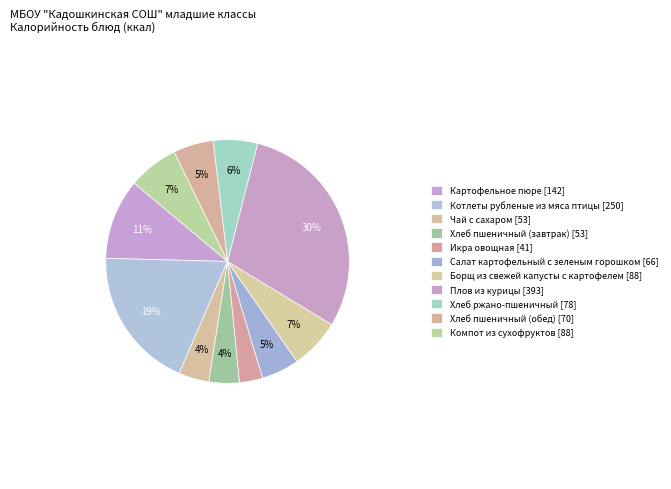

What is the largest slice in the pie chart?

Плов из курицы [392.88]